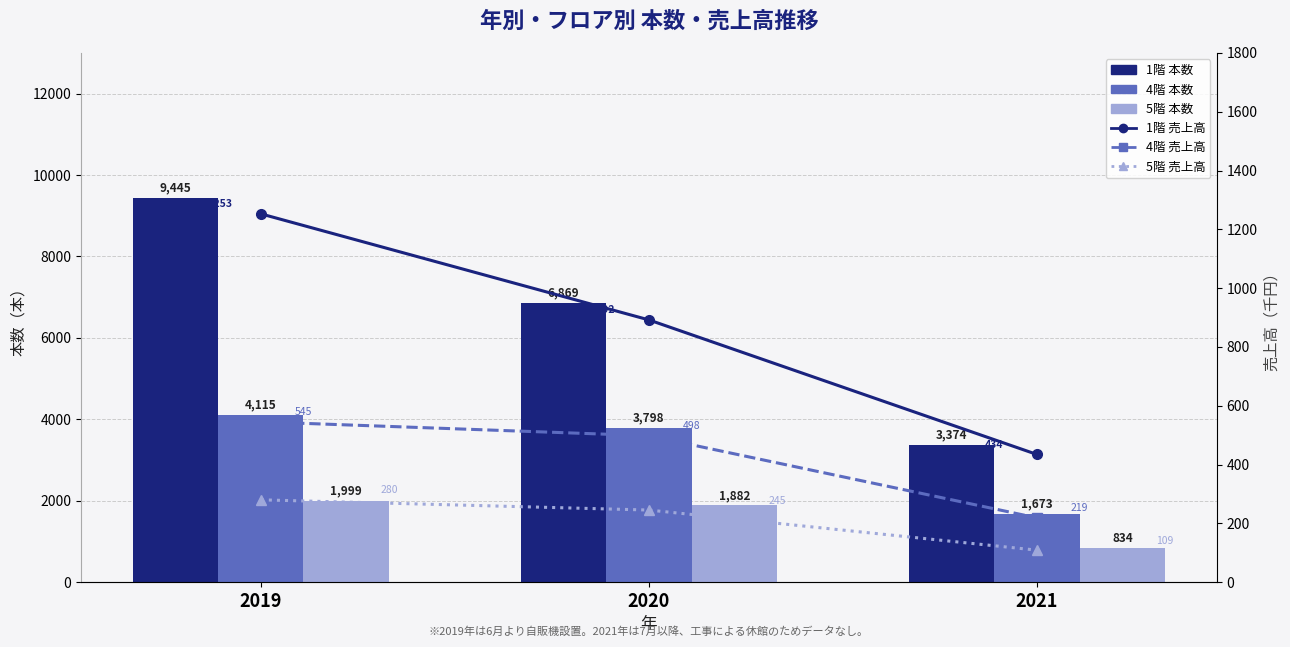

What is the difference between the maximum and minimum values in the 4階 売上高(千円) series?

326.7